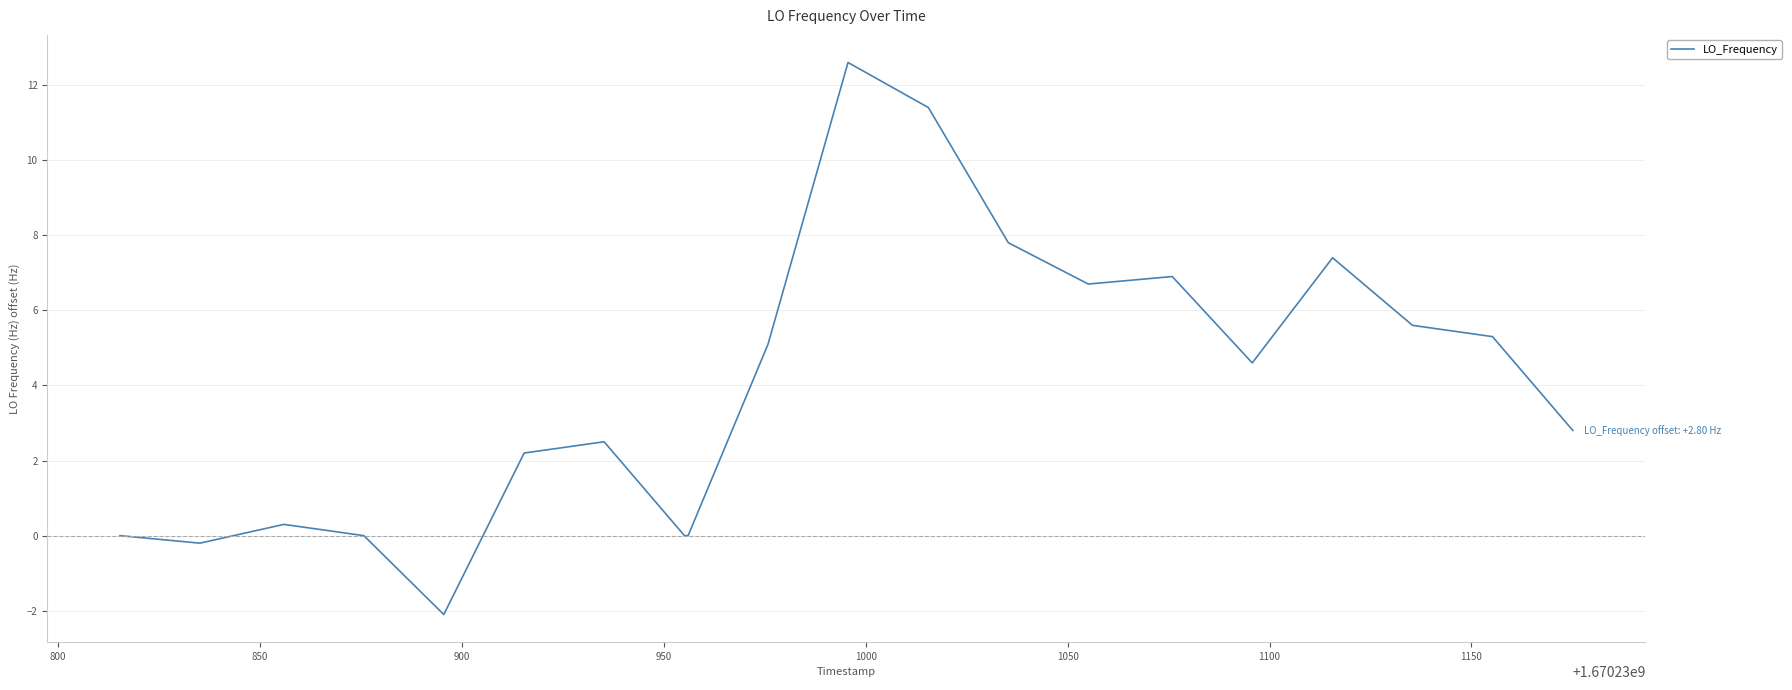

What is the sum of all values?

78.9